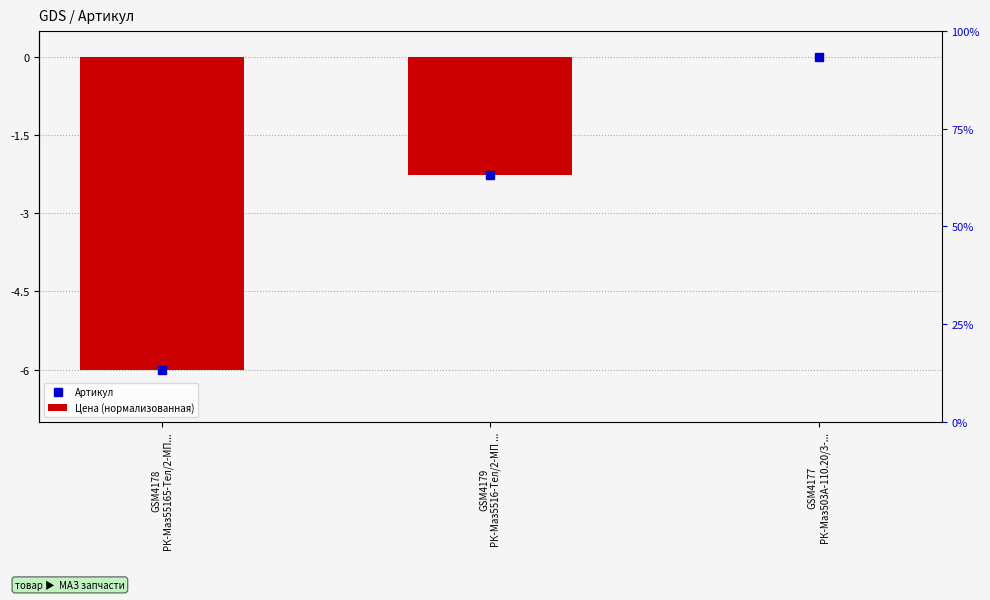

How many values are between -6 and 0?

3